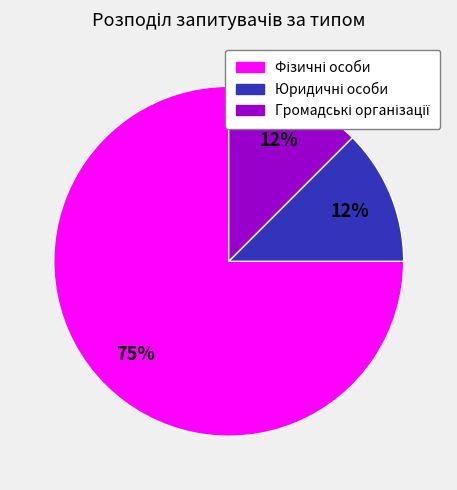

Is there a majority slice in this chart?

Yes